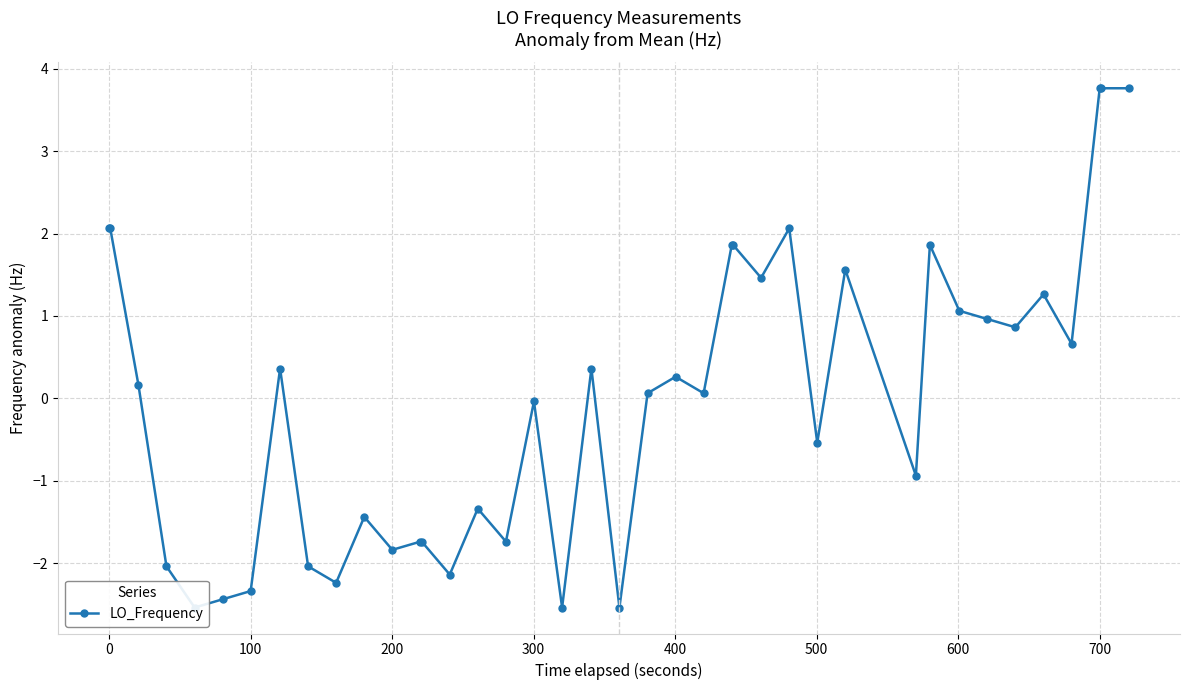

How many interior local peaks (higher than both neighbors) does the data have?

10